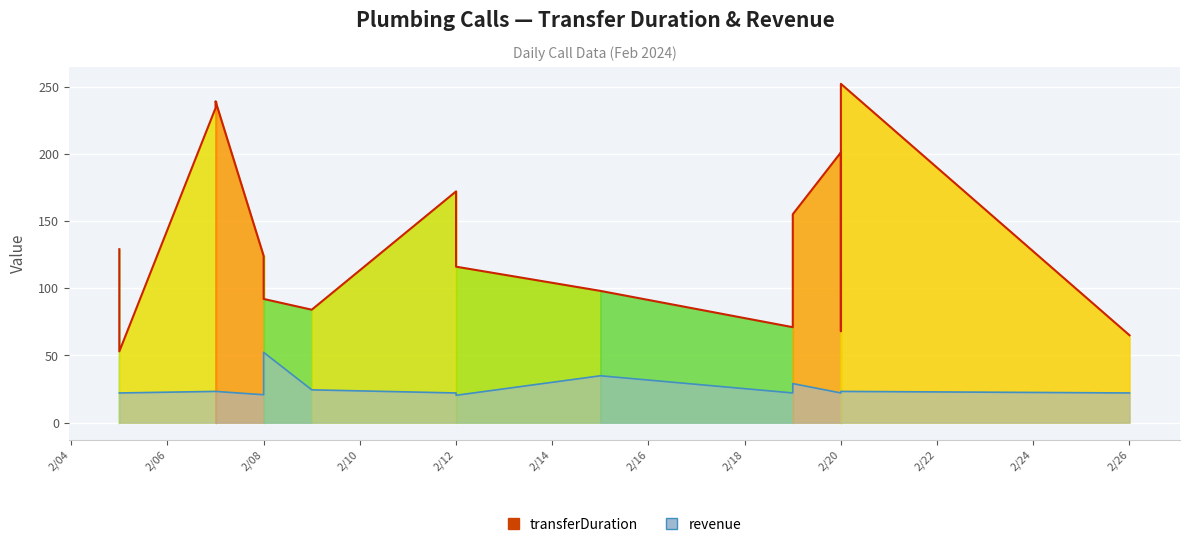

How many values in the transferDuration series exceed 116?

8